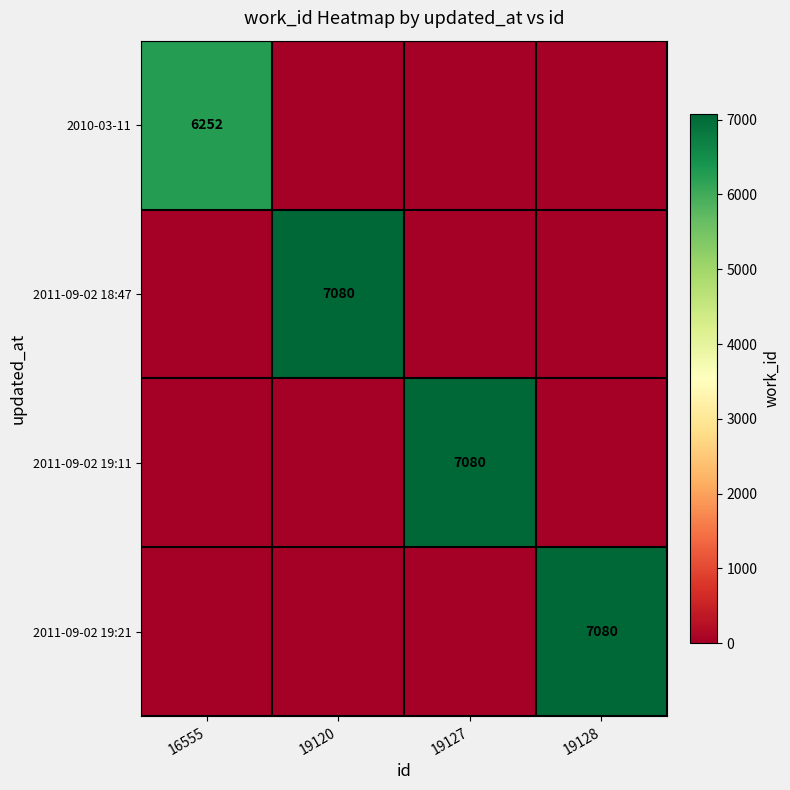

The 2011-09-02 19:11 series shows 10343 at 19127. True or false?

False